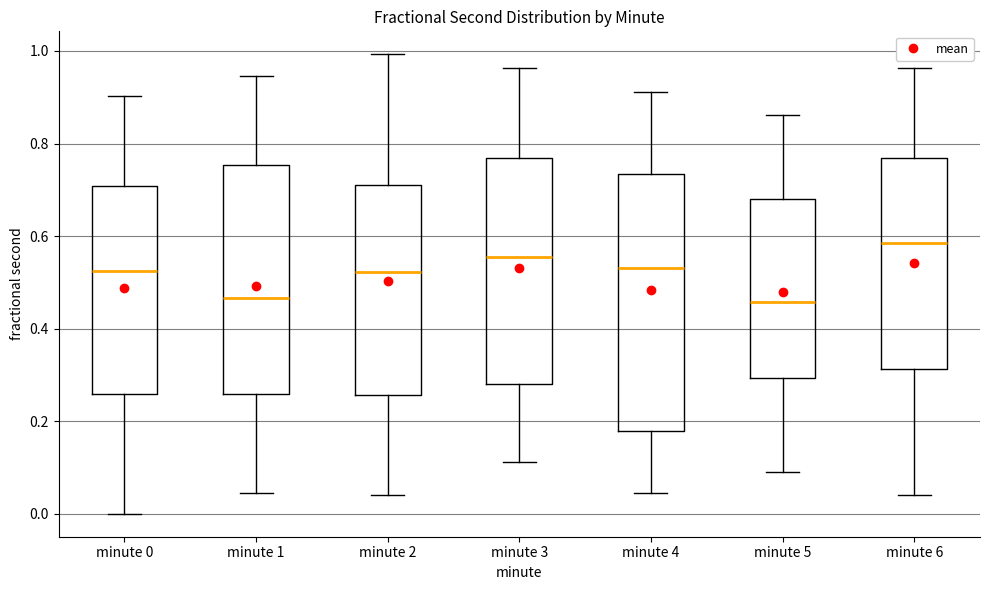

Reading left to right, transcribe this box plot: for each box, give where its median line is, the range the box spans, and where its two whiskers end, as read against the y-axis. The values are not printed on the chart, so give them approximately, as read against the axis.

minute 0: median 0.52, box 0.26 to 0.70, whiskers 0.00 to 0.90
minute 1: median 0.46, box 0.26 to 0.76, whiskers 0.04 to 0.94
minute 2: median 0.52, box 0.26 to 0.70, whiskers 0.04 to 1.00
minute 3: median 0.56, box 0.28 to 0.76, whiskers 0.12 to 0.96
minute 4: median 0.54, box 0.18 to 0.74, whiskers 0.04 to 0.92
minute 5: median 0.46, box 0.30 to 0.68, whiskers 0.10 to 0.86
minute 6: median 0.58, box 0.32 to 0.76, whiskers 0.04 to 0.96